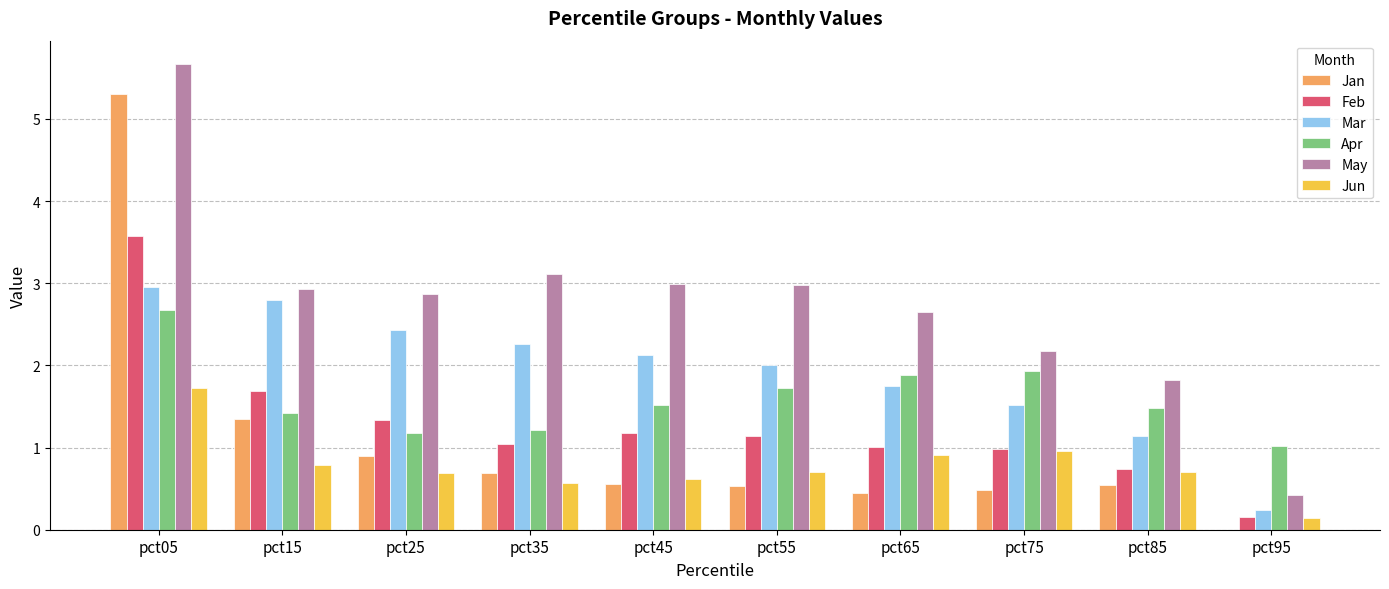

Read the May value at pct95.

0.4